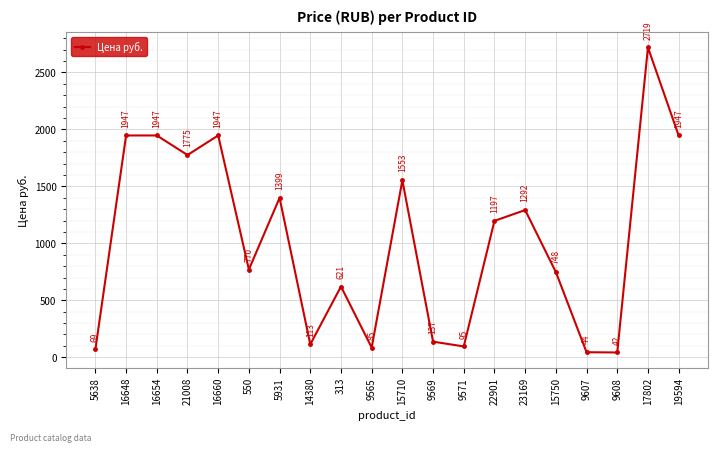

What is the change in value from 16654 to 15710?

-393.7